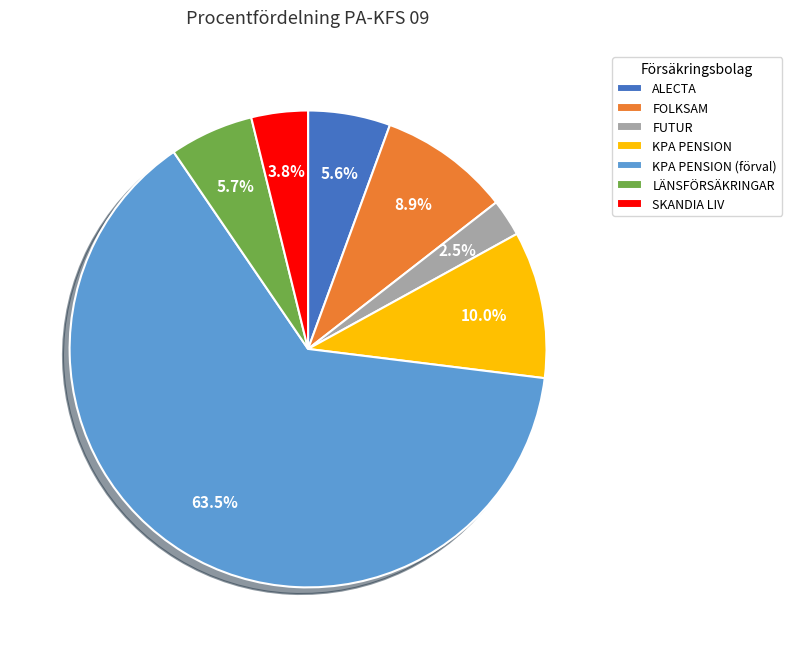

To the nearest percent, what is the difference between the FOLKSAM and KPA PENSION slice percentages?

1%